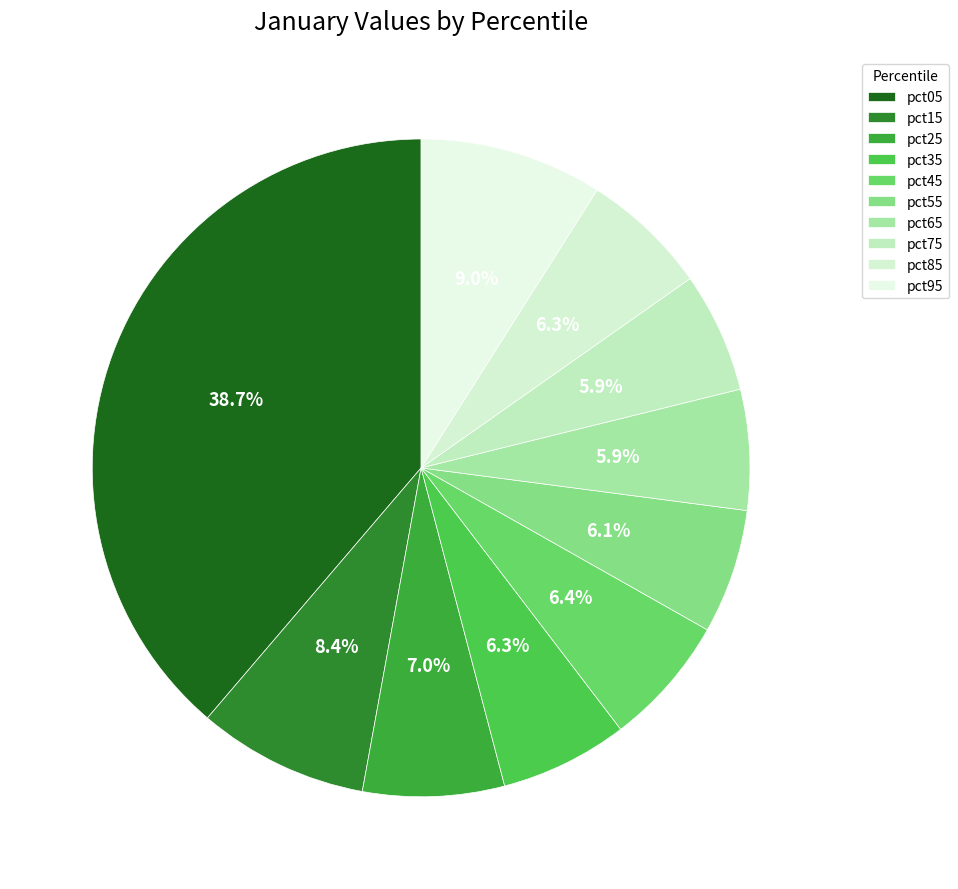

The pct65 slice represents 6% of the pie. True or false?

True